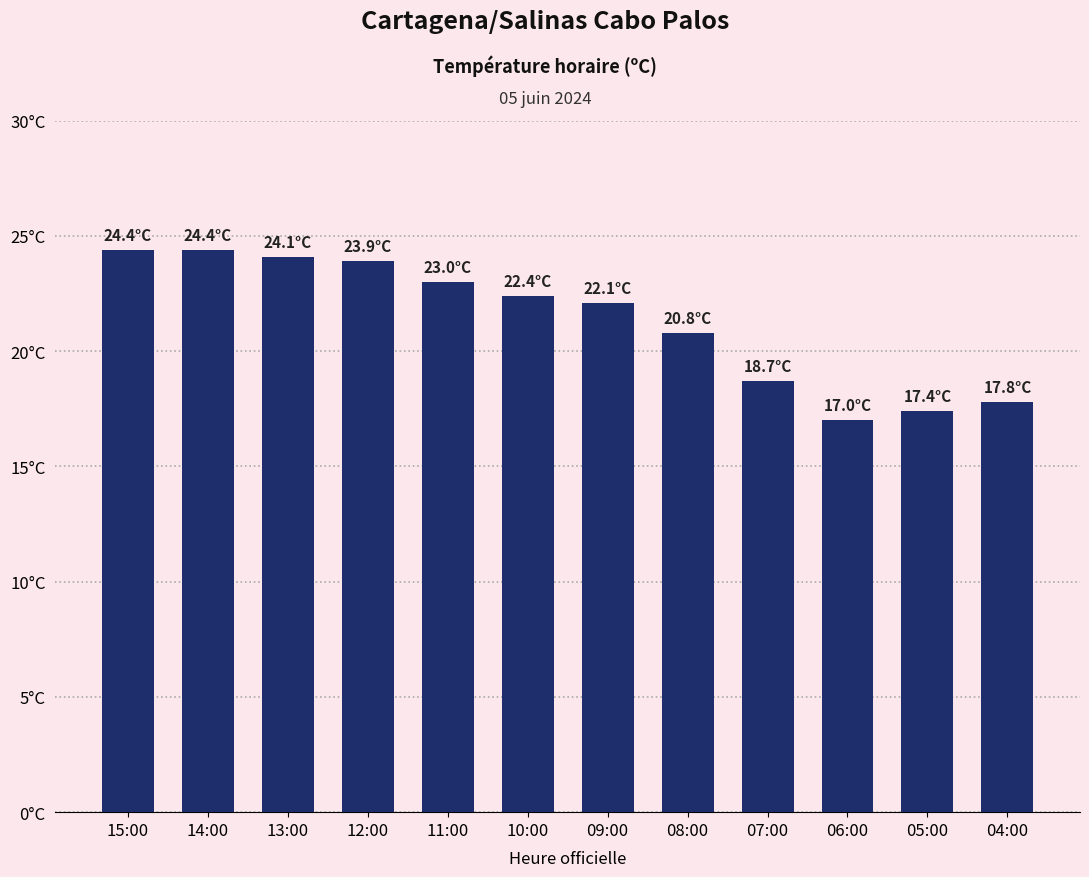

What is the sum of all values?

256.0